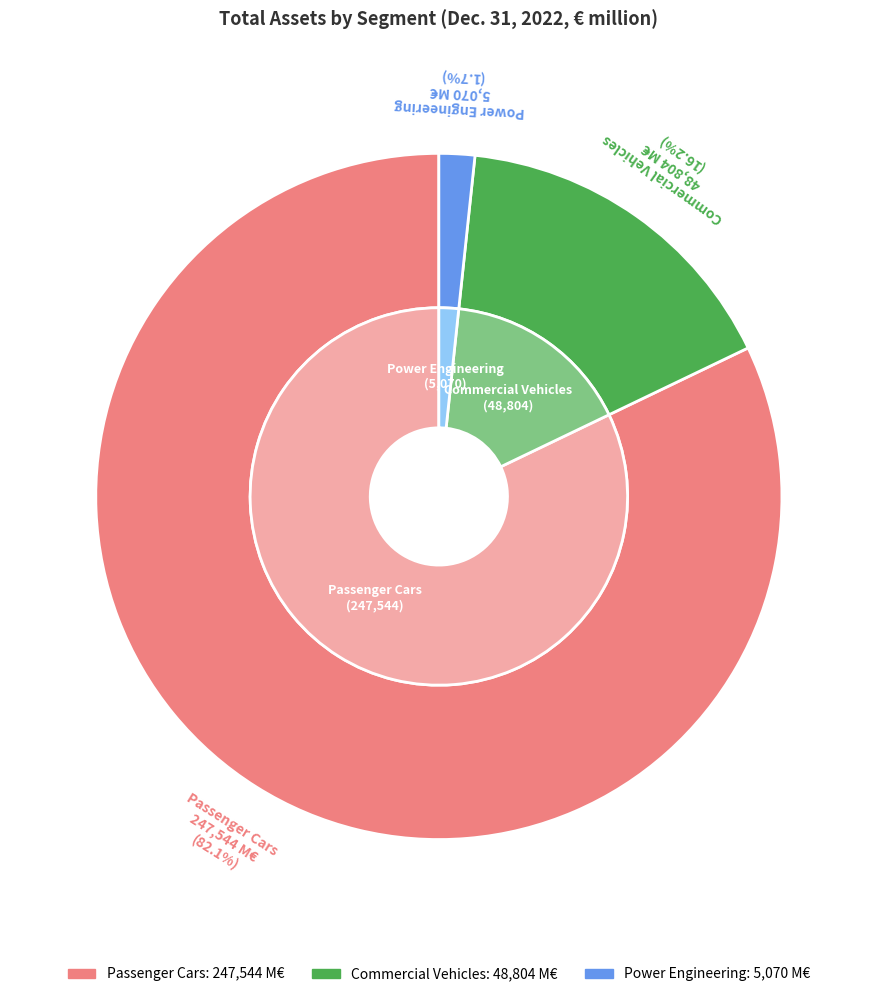

What percentage is NOT represented by Commercial Vehicles?

83.8%